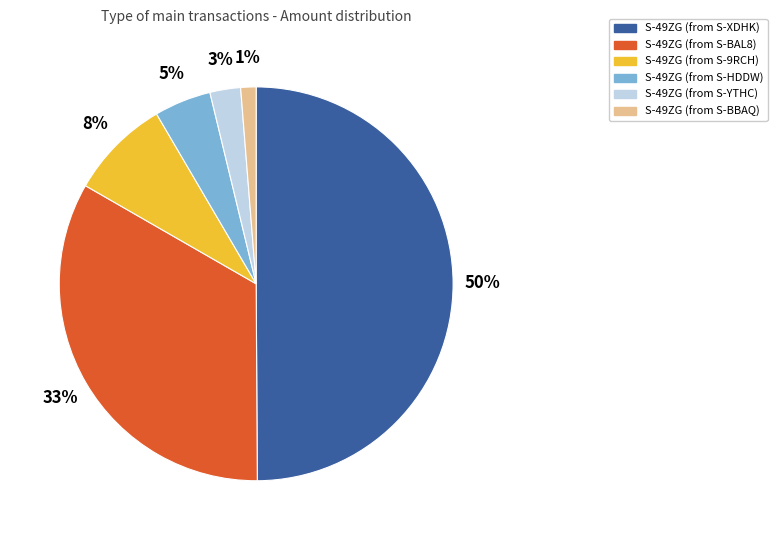

What percentage is the S-49ZG (from S-XDHK) slice, to the nearest percent?

50%